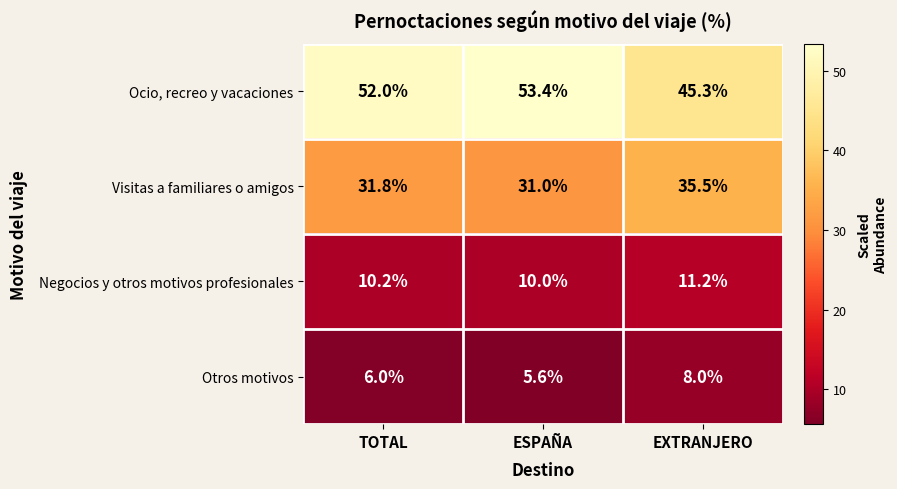

Between TOTAL and ESPAÑA, which series saw the biggest shift?

Ocio, recreo y vacaciones